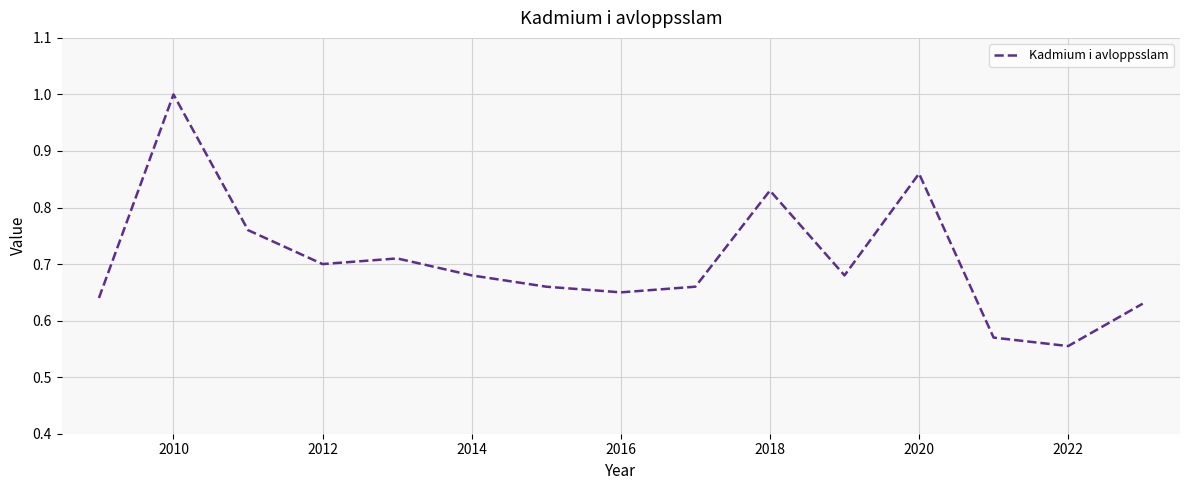

What is the greatest value displayed?

1.0